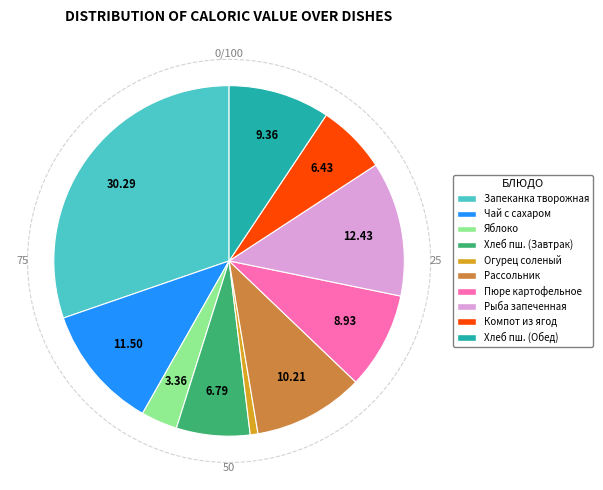

Is there a majority slice in this chart?

No